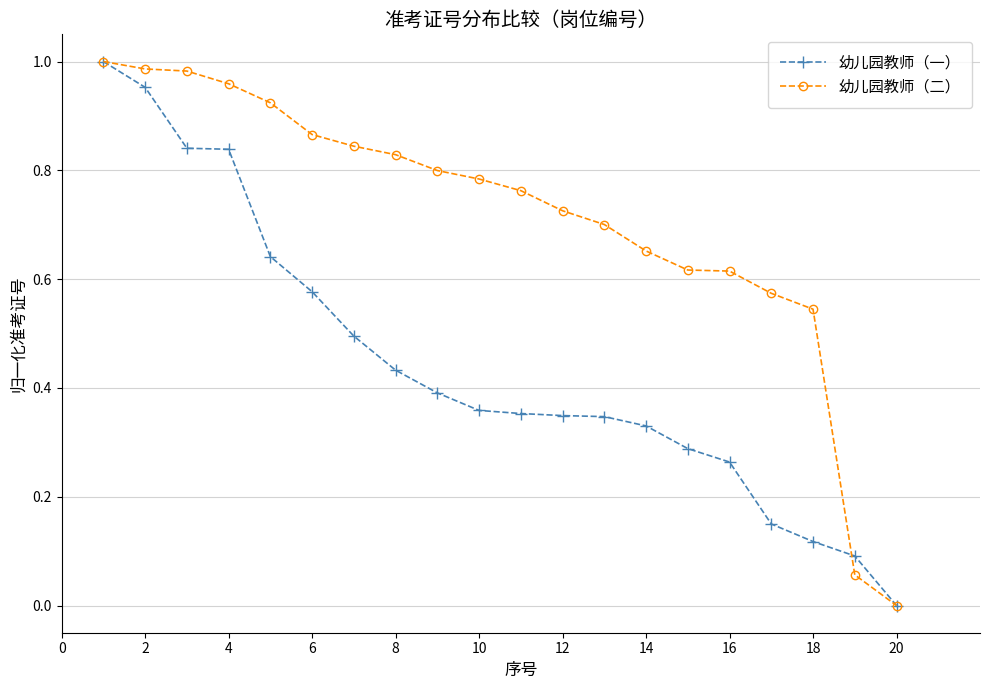

Which series has the largest total across all categories?

幼儿园教师（二）